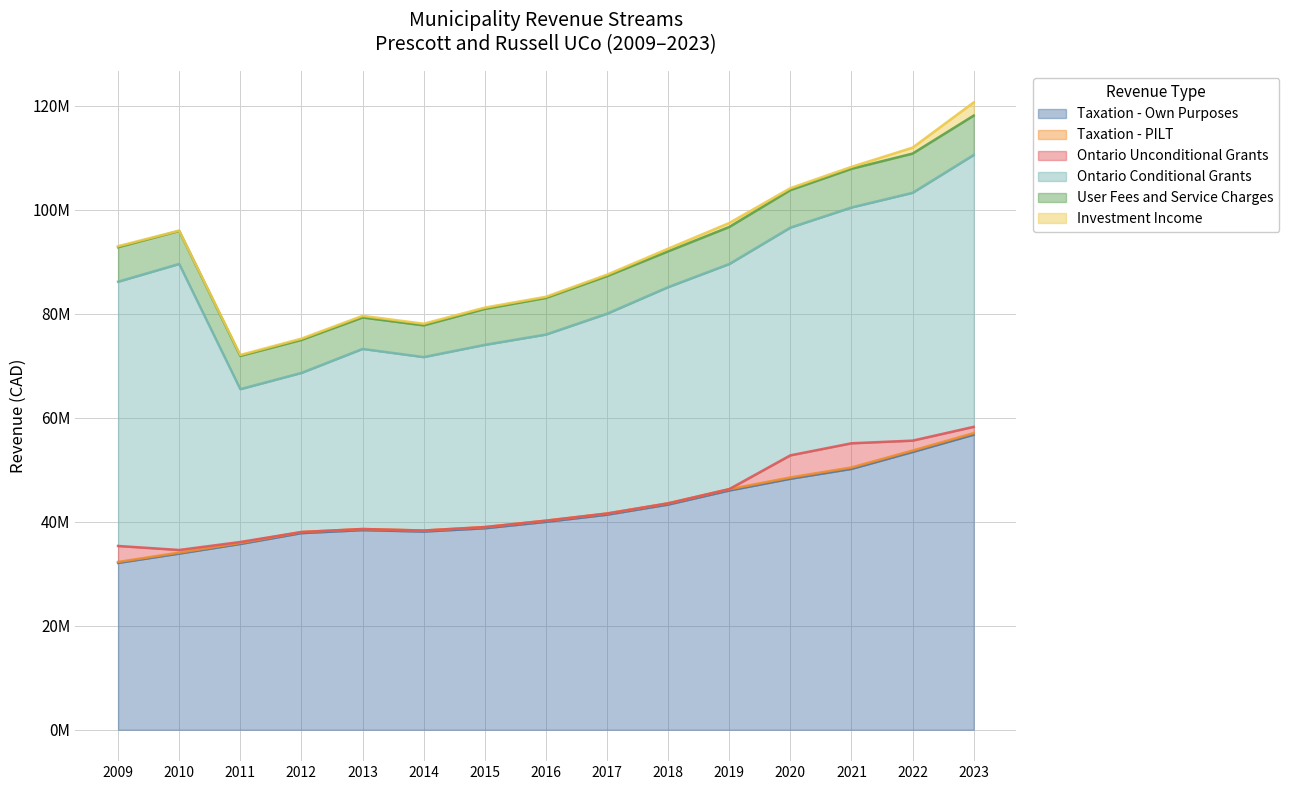

True or false: Investment Income and Taxation - Own Purposes intersect in this chart.

False